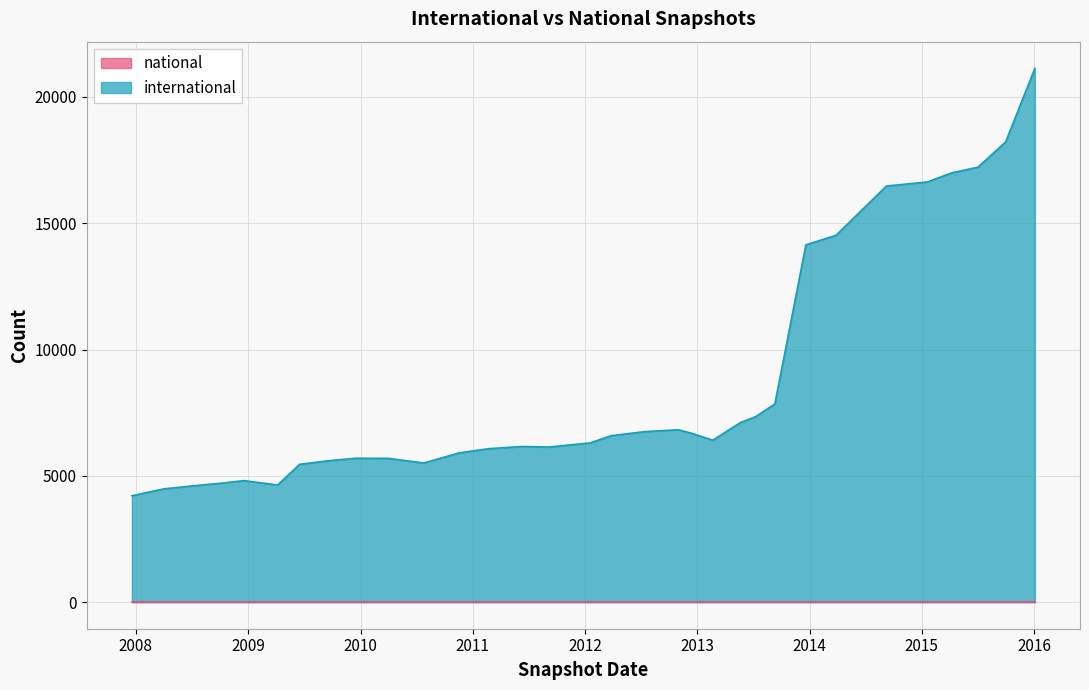

Which category has the lowest value across all series?

2014-09-08